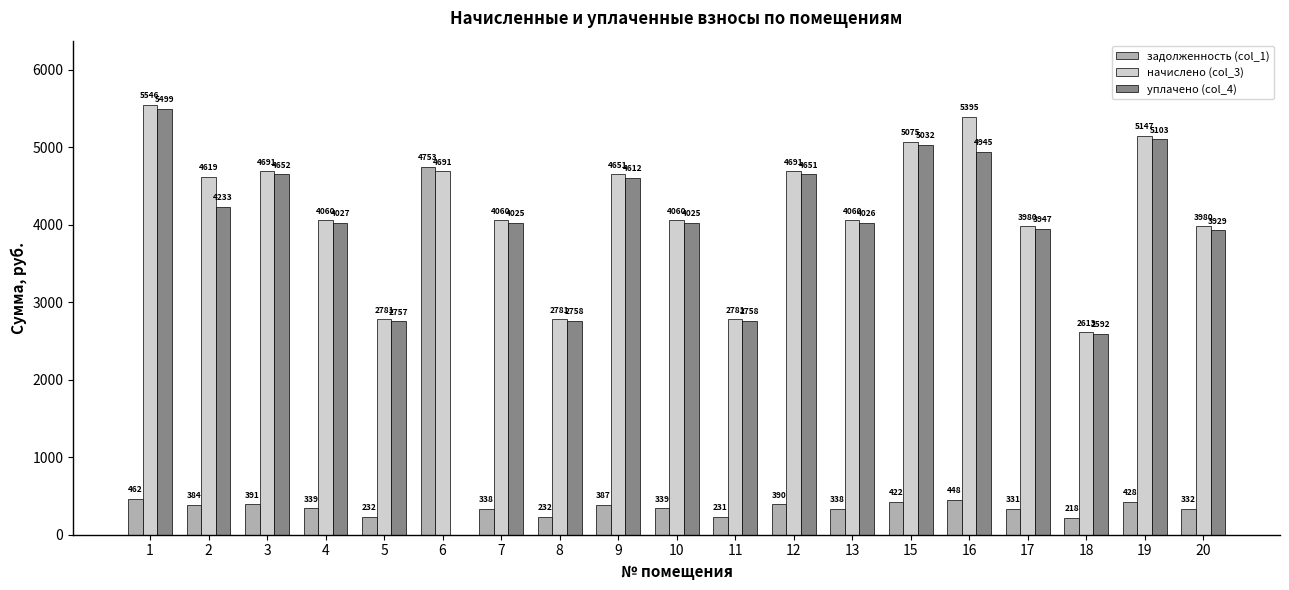

What is the maximum value for уплачено (col_4)?

5499.4